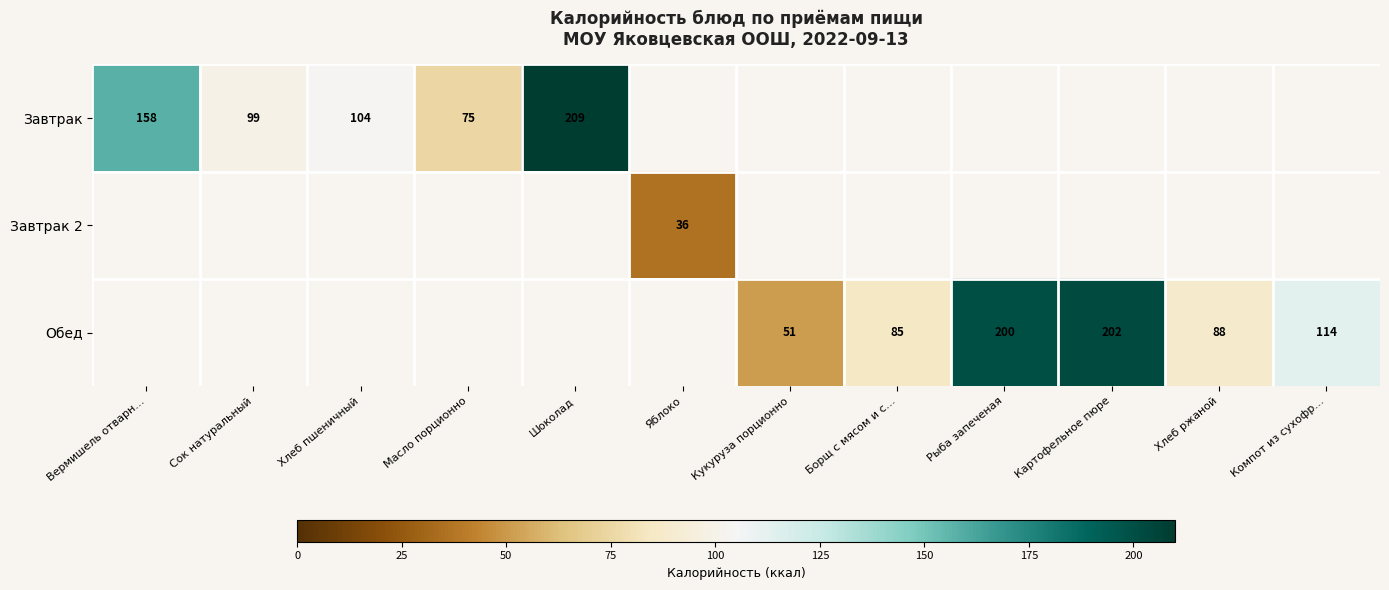

Is it true that Завтрак equals 175 at Сок натуральный?

False